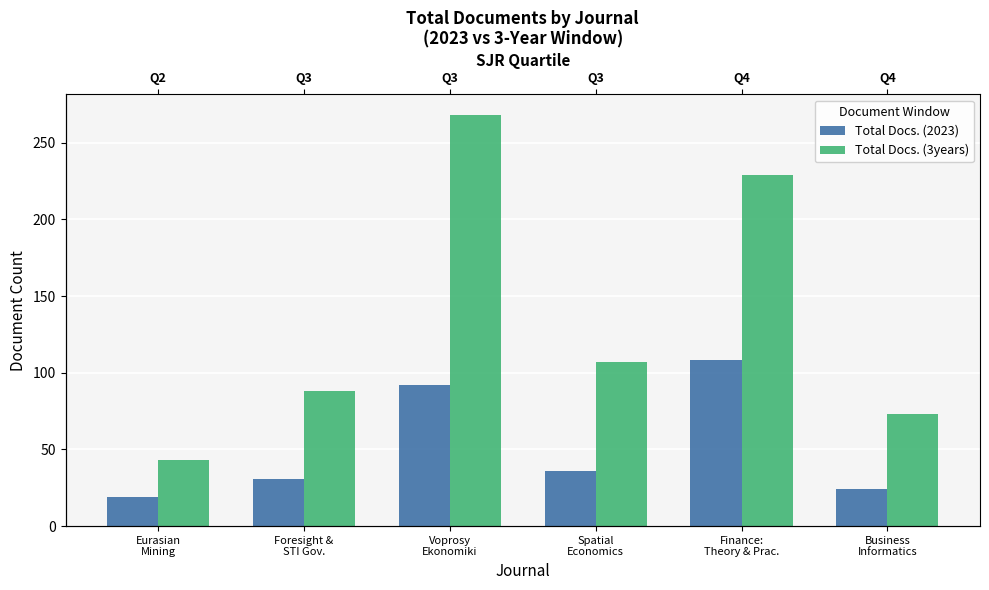

At which label does Total Docs. (2023) reach its minimum?

Eurasian
Mining